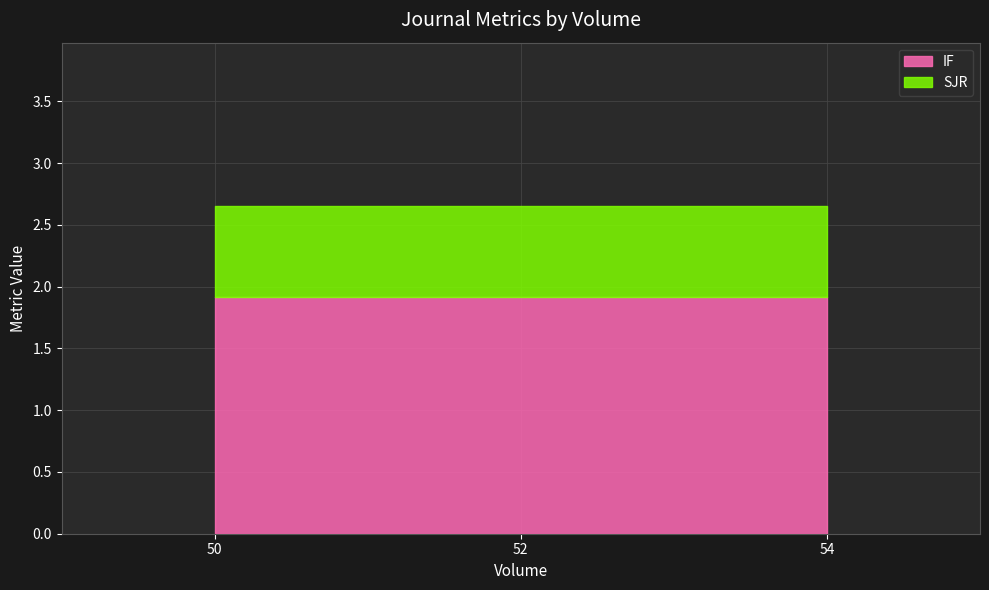

Does the chart display data point markers on the line(s)?

No